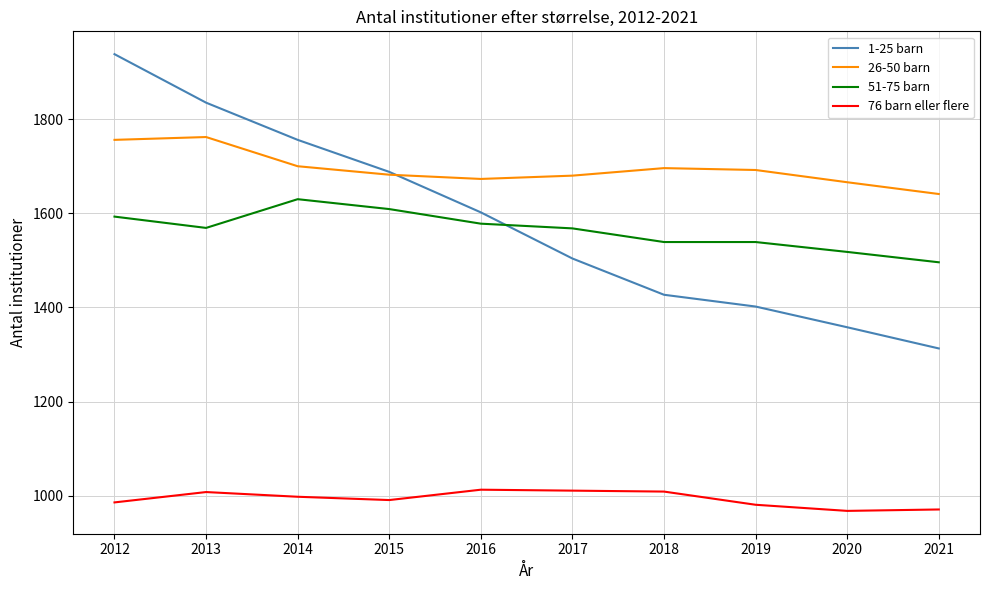

What is the difference between the highest and lowest values at 2017?

669